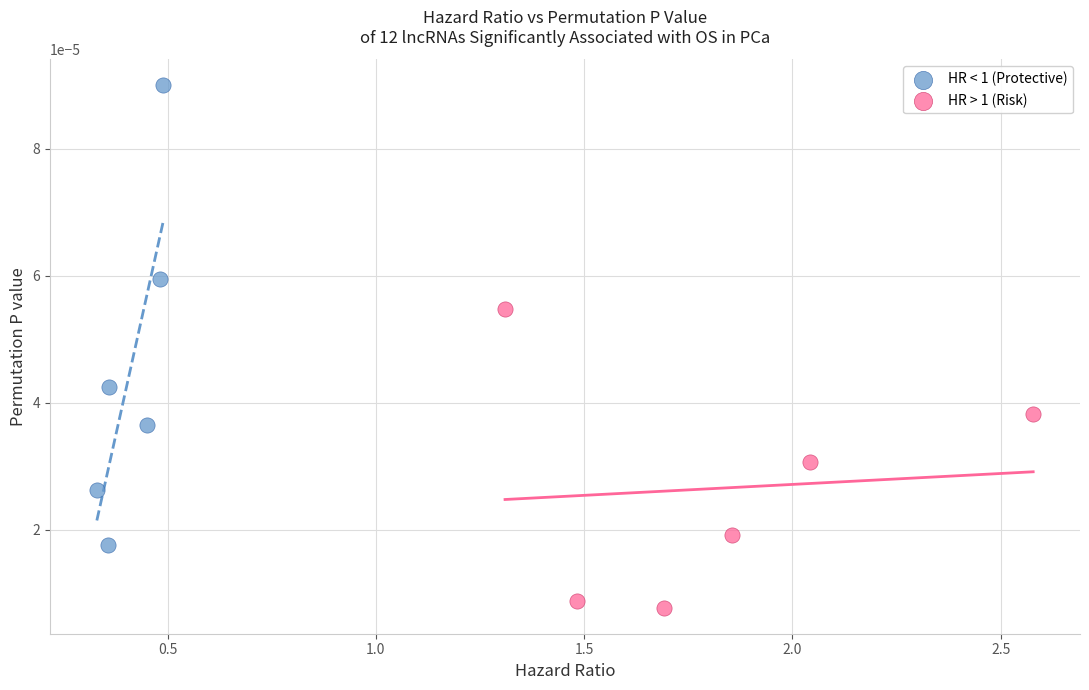

Which series contains the lowest Y value?

HR > 1 (Risk)